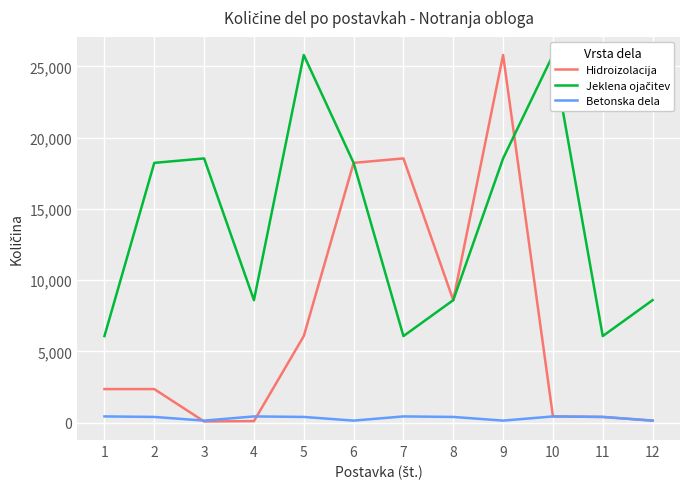

What are all the series names shown in the legend?

Hidroizolacija, Jeklena ojačitev, Betonska dela